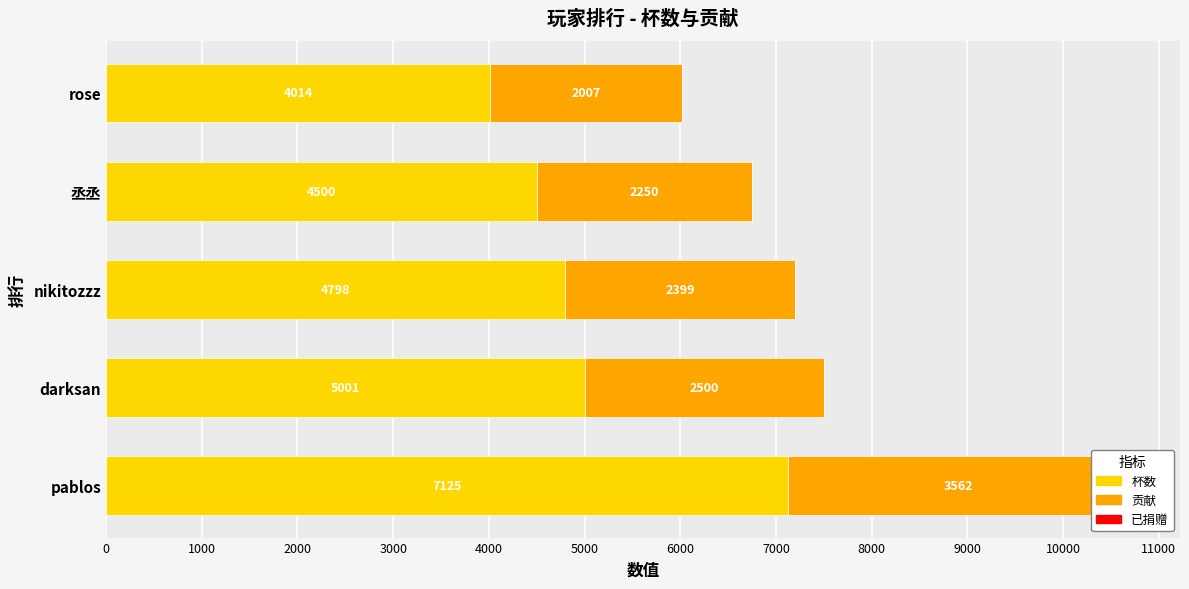

Is the value of 贡献 at pablos greater than the value of 杯数 at 丞丞?

No